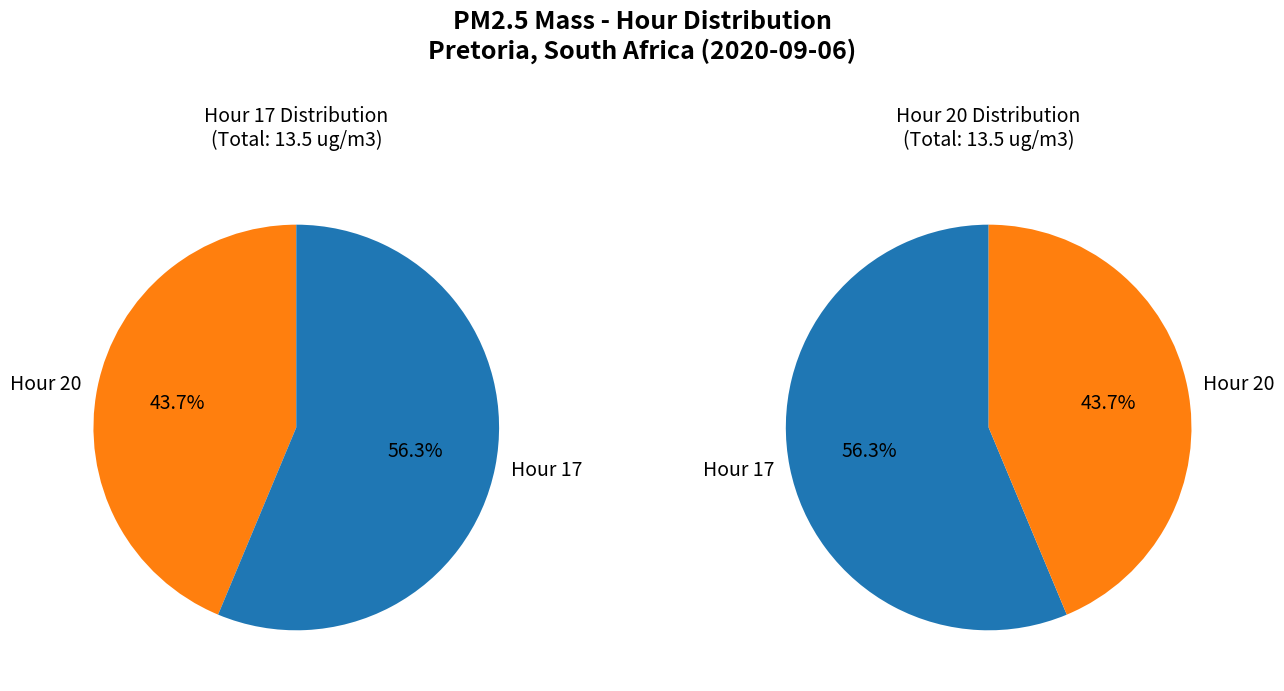

True or false: 20 accounts for 44% of the total.

True